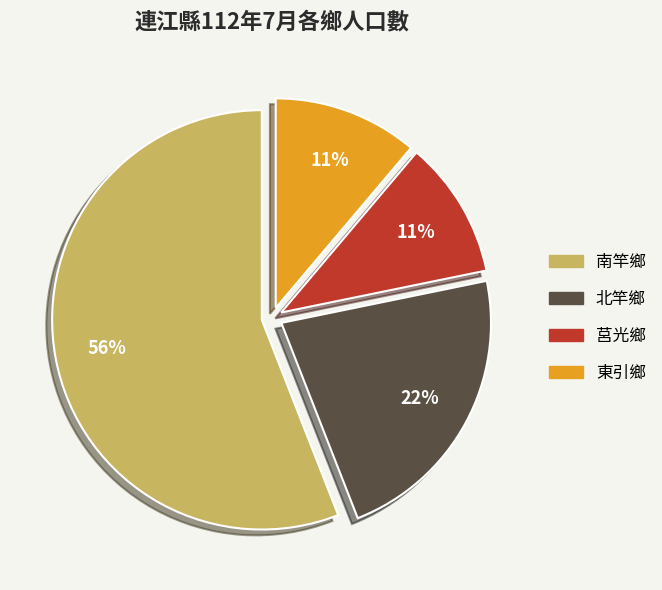

The 莒光鄉 slice represents 11% of the pie. True or false?

True